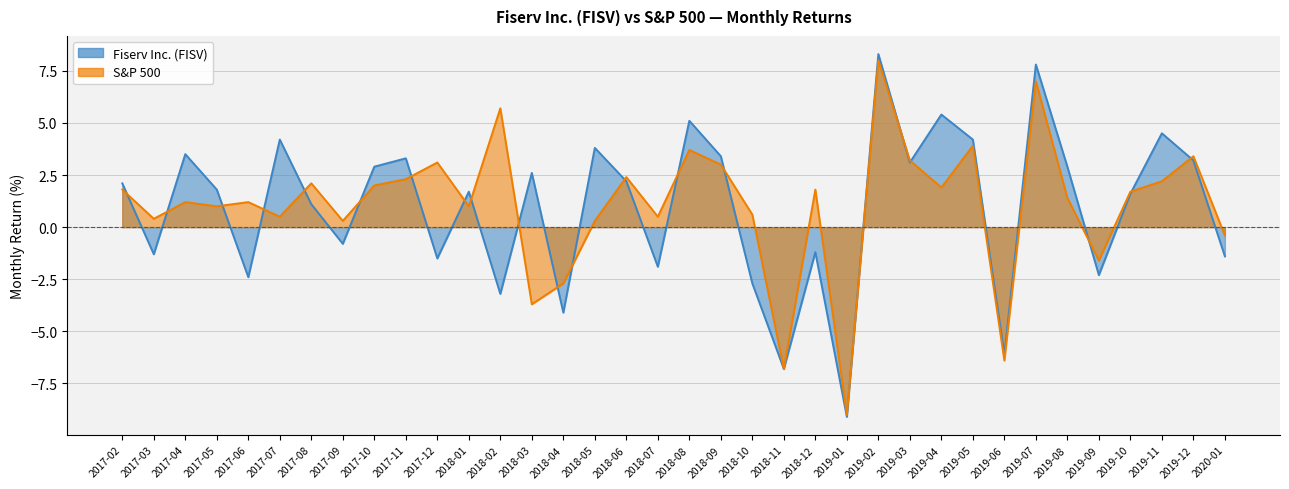

Between which two adjacent categories do FISV and S&P 500 first intersect?

2017-02 and 2017-03